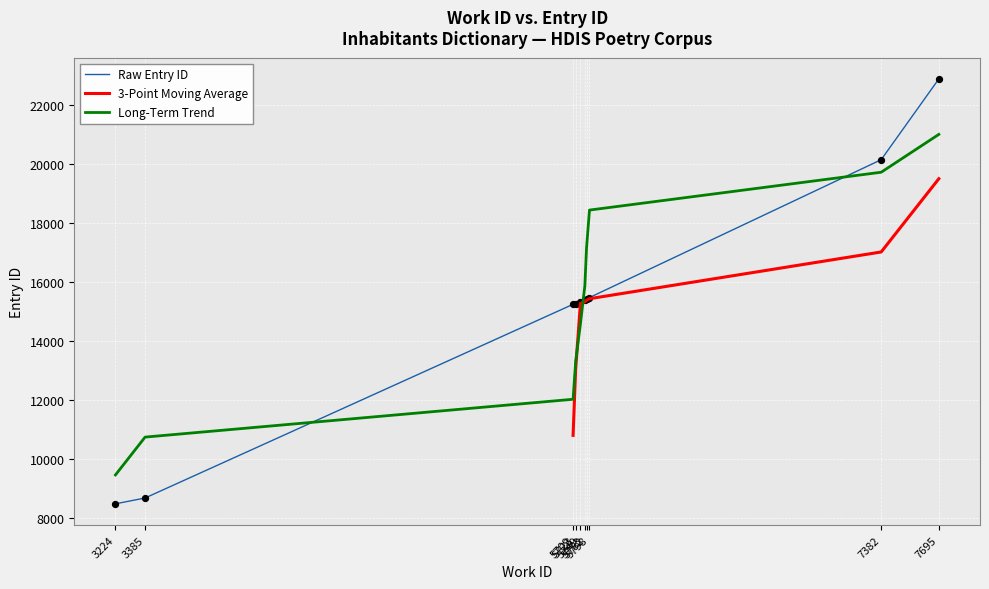

What is the change in value from 5749 to 7695?

+7567